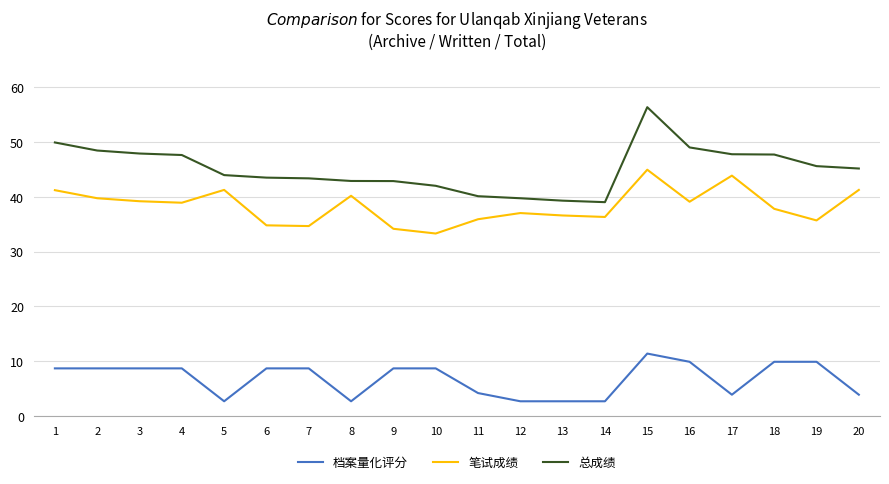

What is the sum of the 总成绩 values at 3 and 5?

91.8